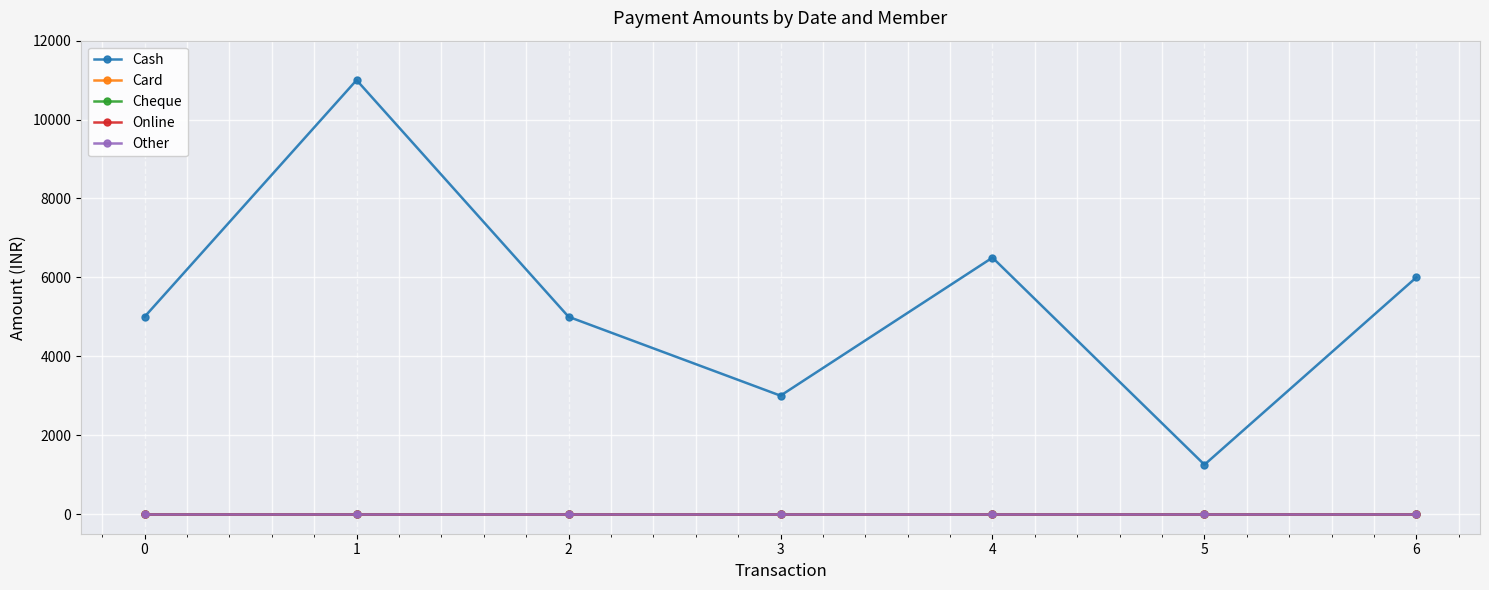

Is this an area chart (filled region under the line)?

No